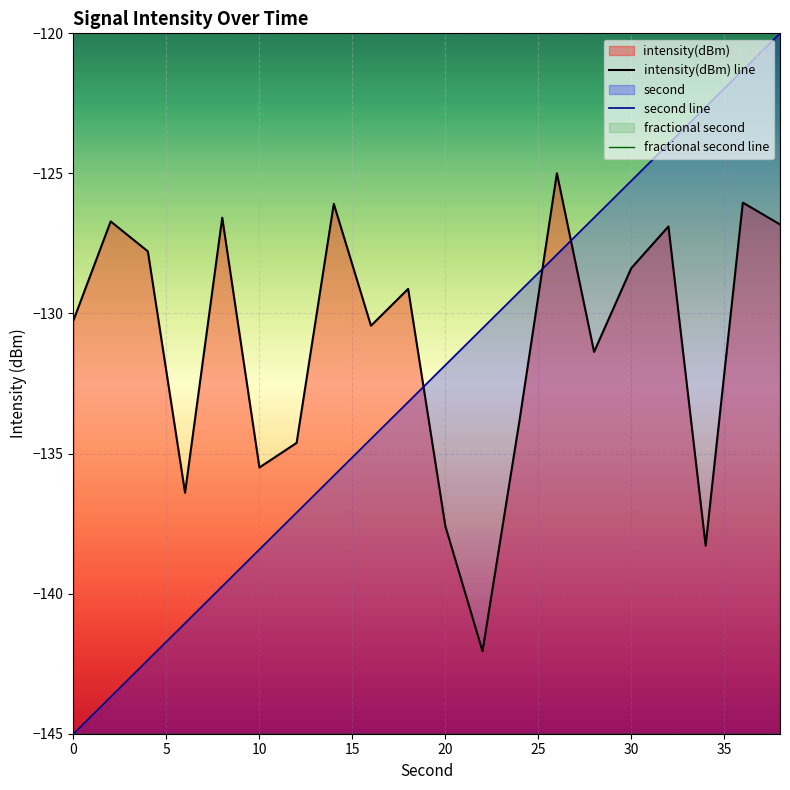

What is the maximum value for intensity(dBm) line?

-125.0